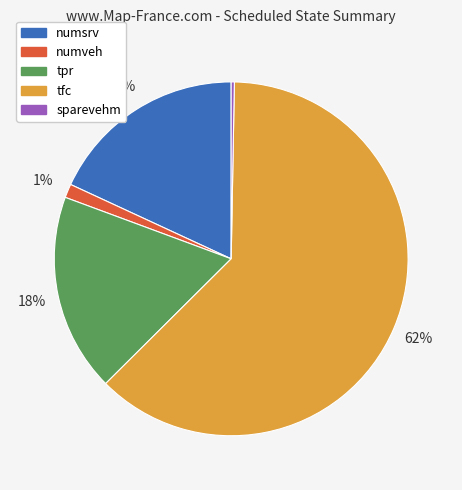

How many segments does this pie chart have?

5